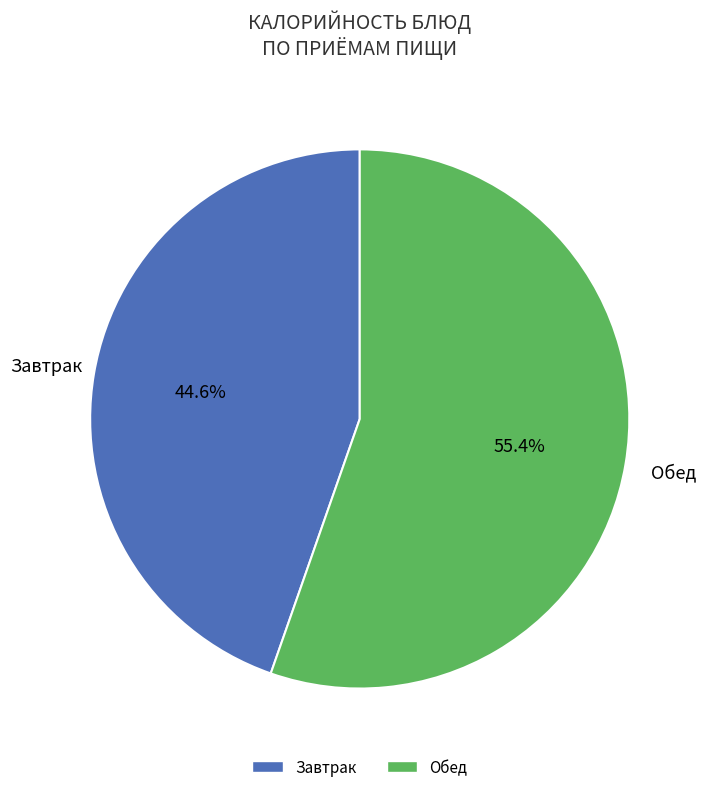

Combined, do Обед and Завтрак account for over 50%?

Yes